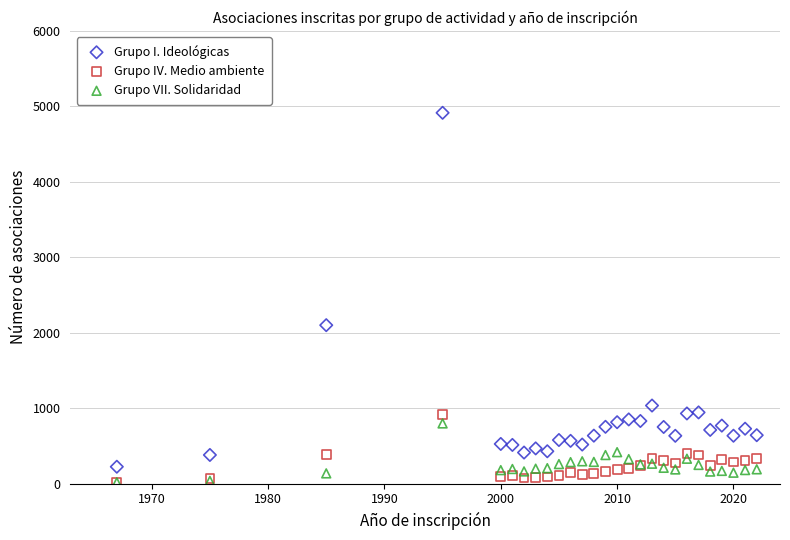

Across all series, what Y value is closest to 2465?

2100